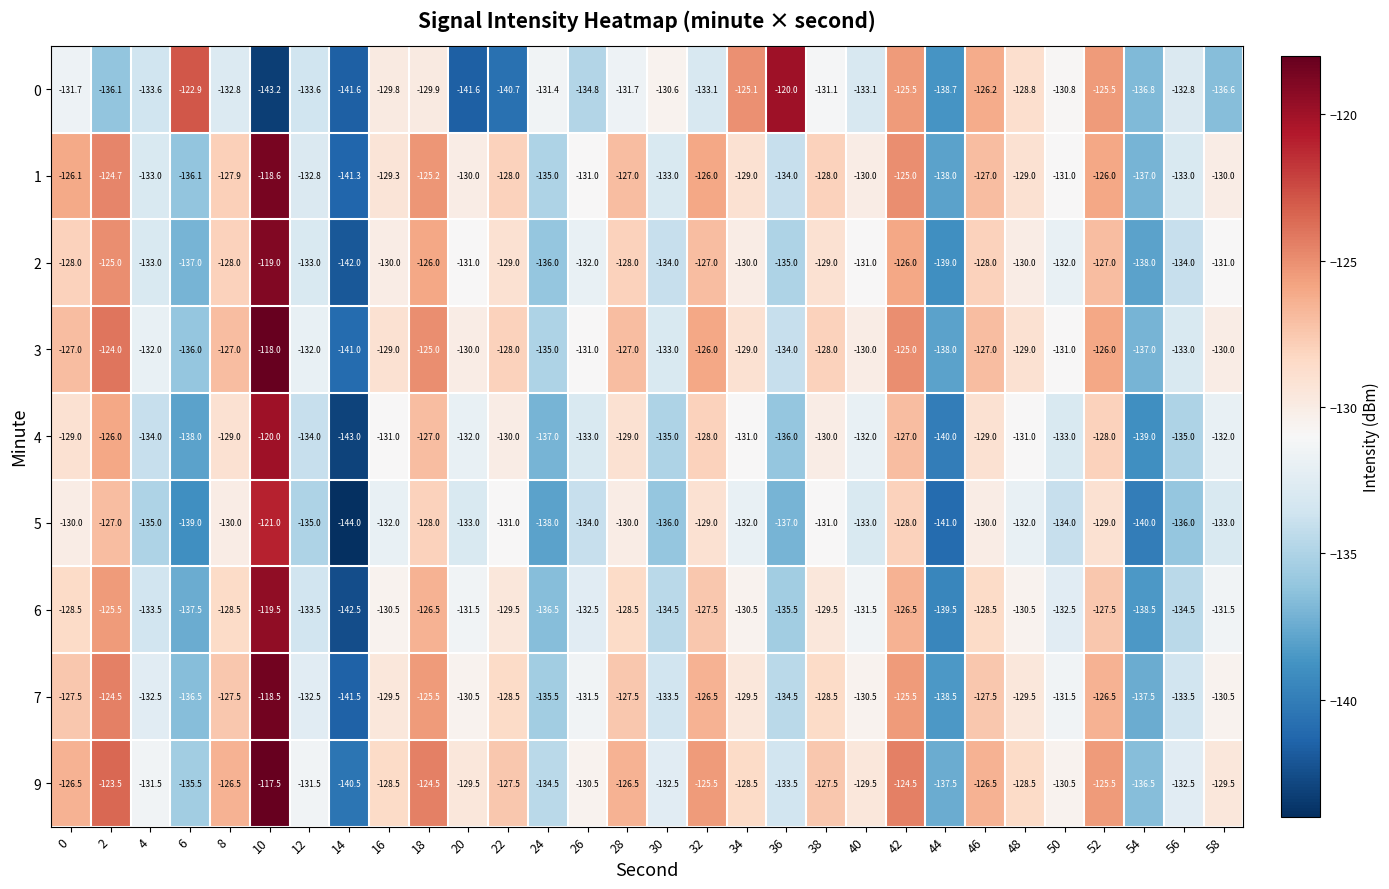

Which series has the largest range (max minus min)?

0